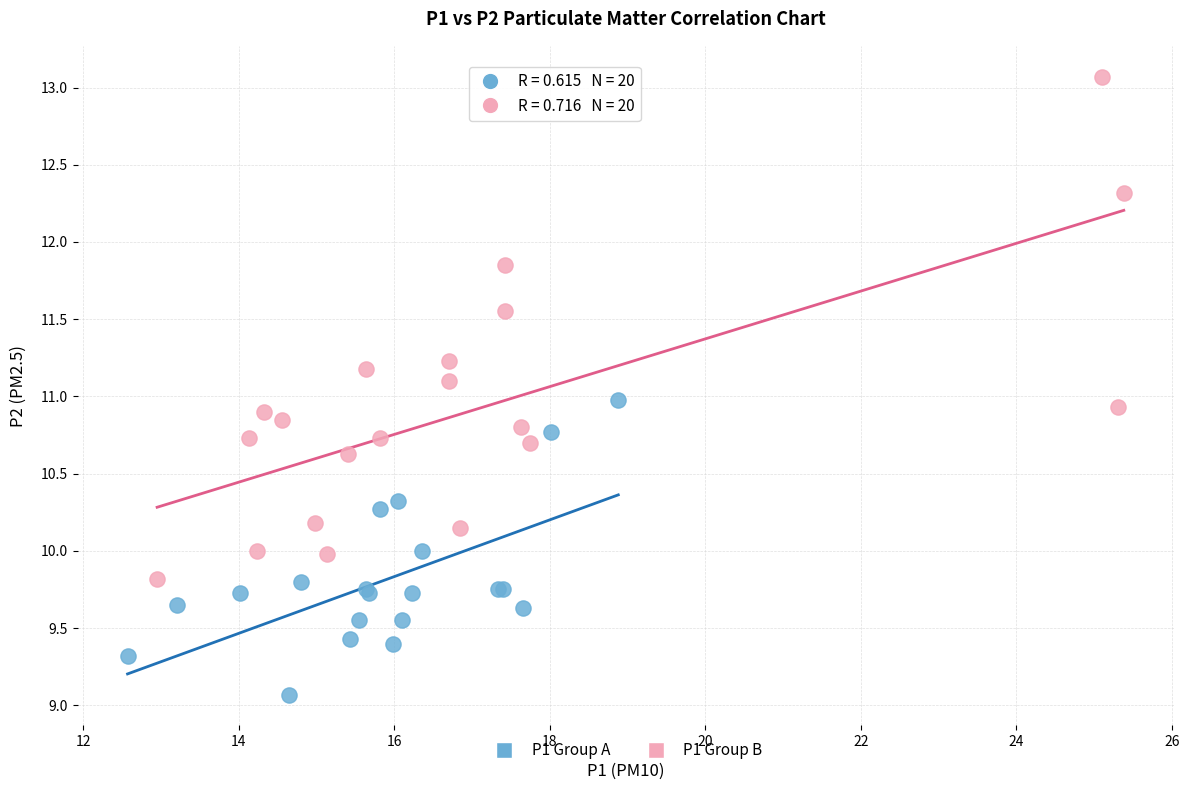

What are all the series names shown in the legend?

P1 Group A, P1 Group B